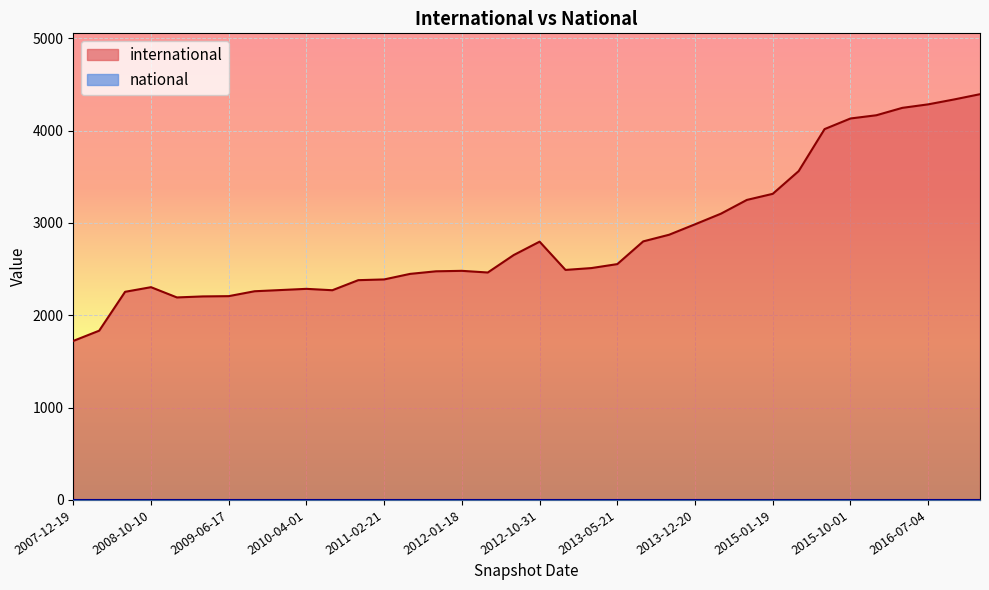

Rank the categories by national value from lowest to highest.

2011-06-10, 2011-02-21, 2010-07-26, 2009-04-06, 2011-09-05, 2012-10-31, 2013-09-10, 2016-07-04, 2013-05-21, 2014-09-08, 2016-10-07, 2016-12-27, 2009-06-17, 2007-12-19, 2008-04-01, 2013-07-09, 2010-11-17, 2013-02-20, 2008-12-17, 2010-04-01, 2015-04-09, 2014-03-28, 2016-04-05, 2009-09-25, 2012-07-13, 2012-01-18, 2015-10-01, 2008-10-10, 2008-06-27, 2015-01-19, 2012-03-26, 2015-07-03, 2009-12-16, 2012-12-11, 2016-01-04, 2013-12-20